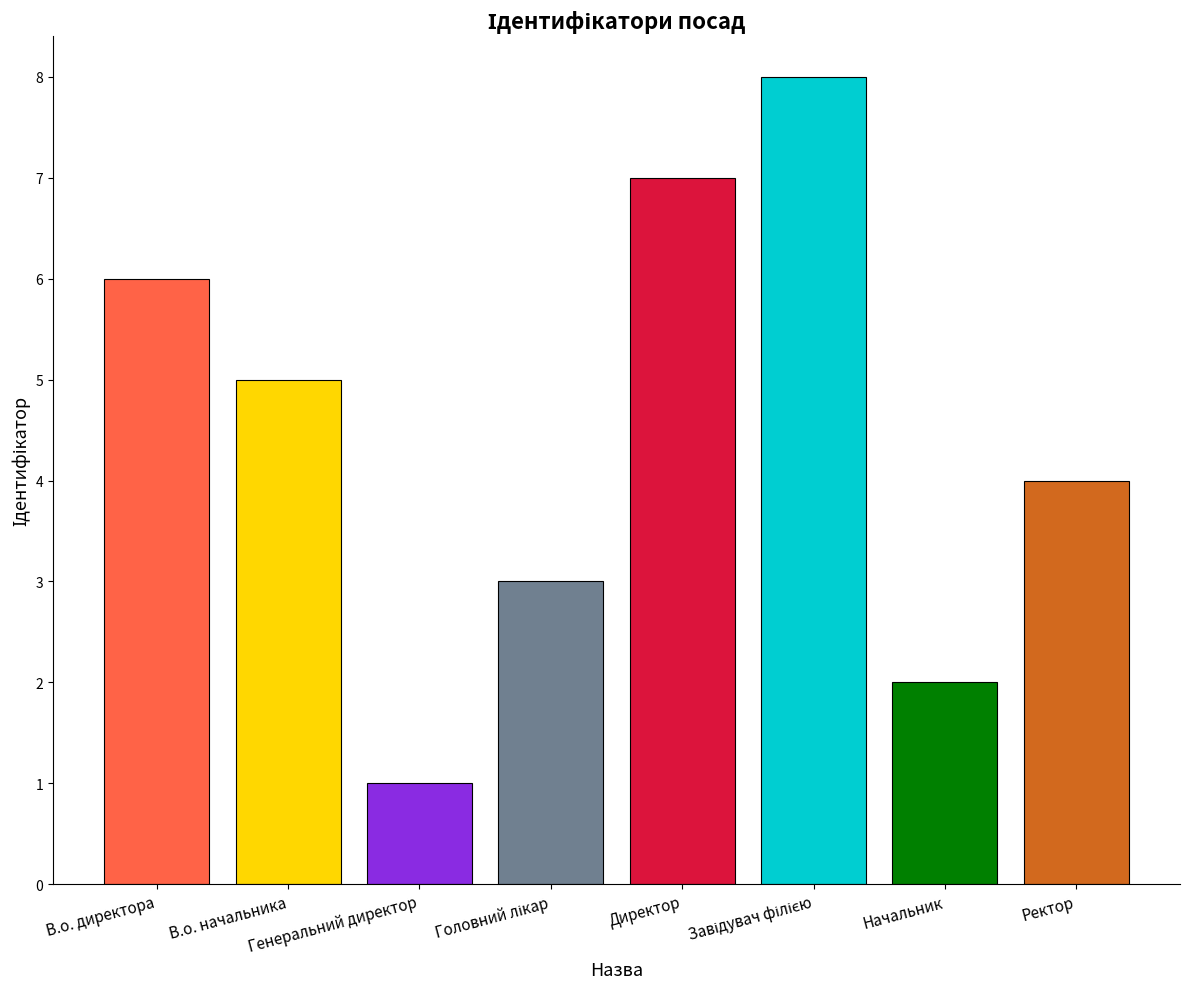

What is the change in value from Генеральний директор to Ректор?

+3